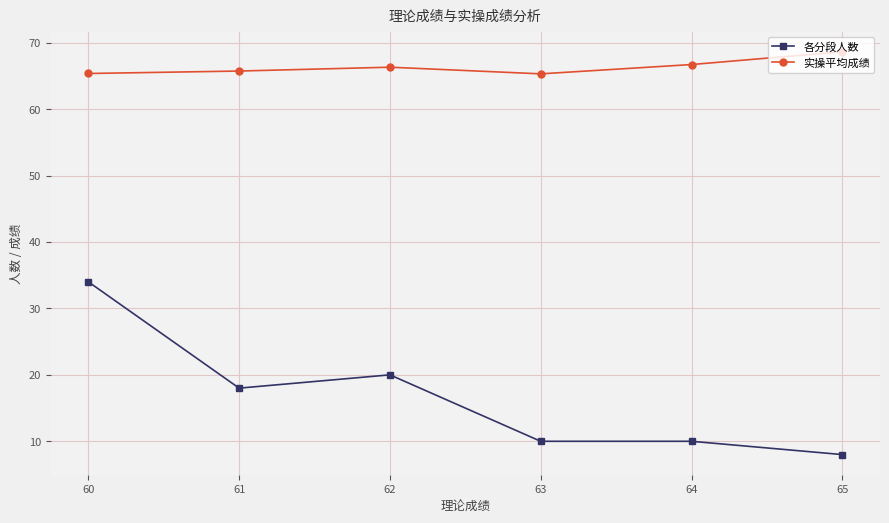

What is the difference between the second highest and second lowest values in the 各分段人数 series?

10.0